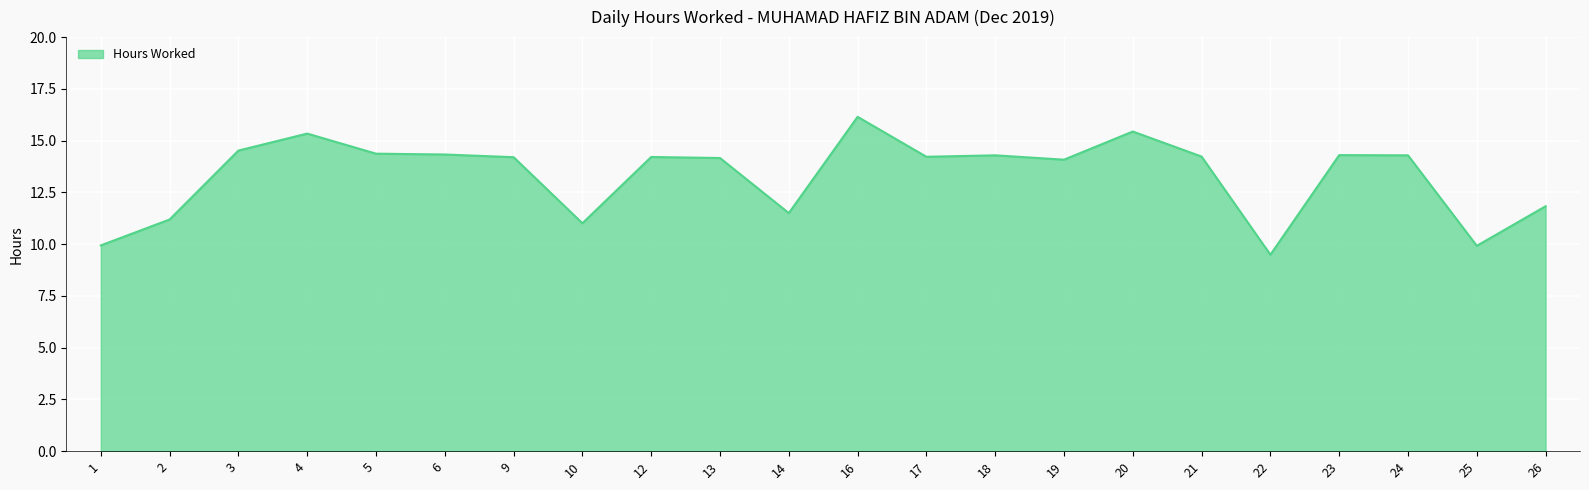

What is the sum of the values at 19 and 10?

25.1